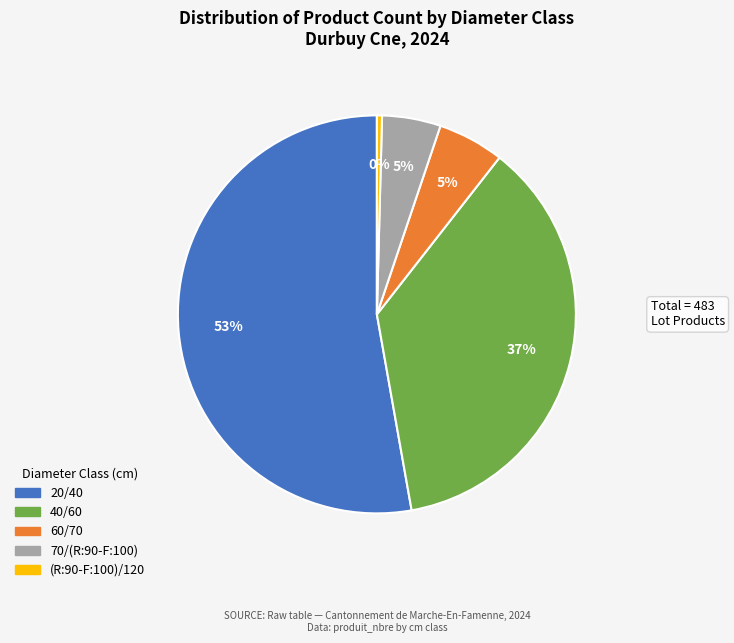

To the nearest percent, what portion does 40/60 represent?

37%